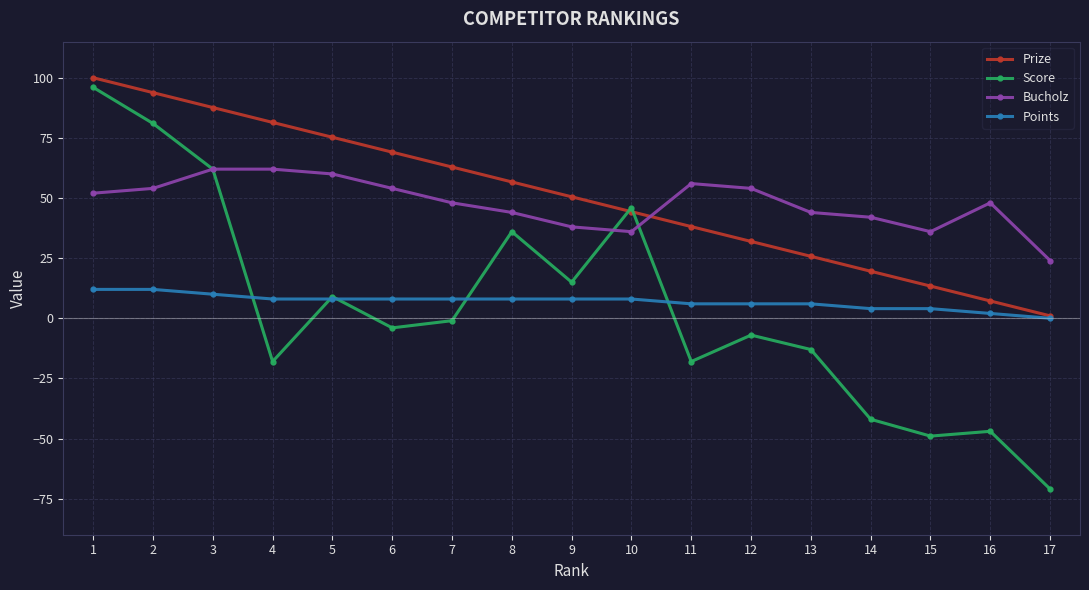

At which label is Prize closest to 50?

9